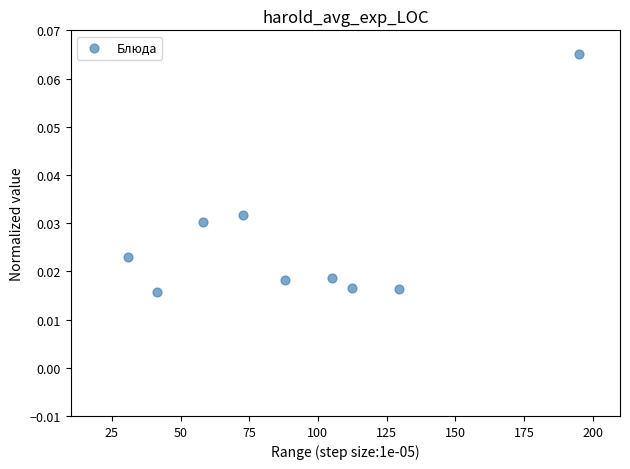

What is the range of X values (max minus min)?

164.1